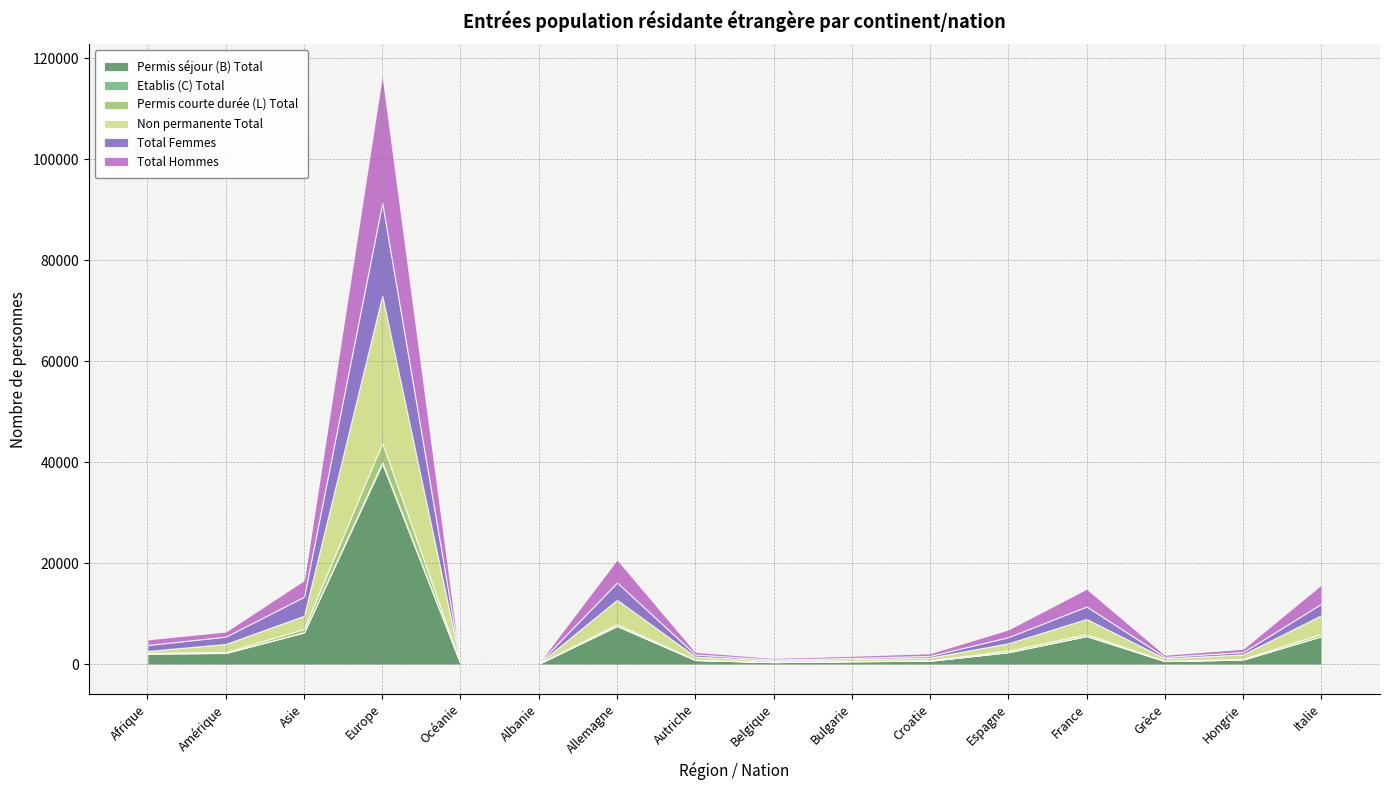

The value of Permis courte durée (L) Total at Europe is 3765. True or false?

True